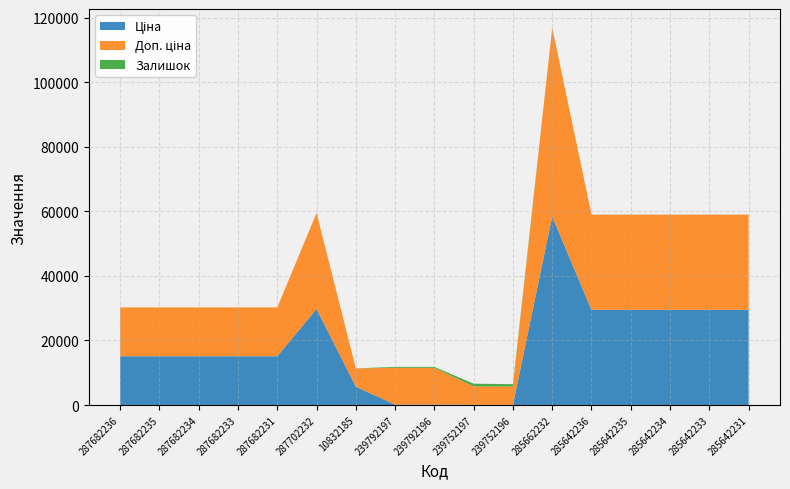

Reading right to left, what are all the values shown in this chart?

Ціна: 285642231=29491.5	285642233=29491.5	285642234=29491.5	285642235=29491.5	285642236=29491.5	285662232=58426.5	239752196=57.0	239752197=57.0	239792196=114.1	239792197=114.1	10832185=5673.8	287702232=29747.2	287682231=15120.0	287682233=15120.0	287682234=15120.0	287682235=15120.0	287682236=15120.0
Доп. ціна: 285642231=29491.5	285642233=29491.5	285642234=29491.5	285642235=29491.5	285642236=29491.5	285662232=58426.5	239752196=5705.0	239752197=5705.0	239792196=11410.0	239792197=11410.0	10832185=5673.8	287702232=29747.2	287682231=15120.0	287682233=15120.0	287682234=15120.0	287682235=15120.0	287682236=15120.0
Залишок: 285642231=7.0	285642233=16.0	285642234=10.0	285642235=13.0	285642236=14.0	285662232=14.0	239752196=683.0	239752197=845.0	239792196=290.0	239792197=289.0	10832185=4.0	287702232=0.0	287682231=0.0	287682233=0.0	287682234=0.0	287682235=0.0	287682236=0.0